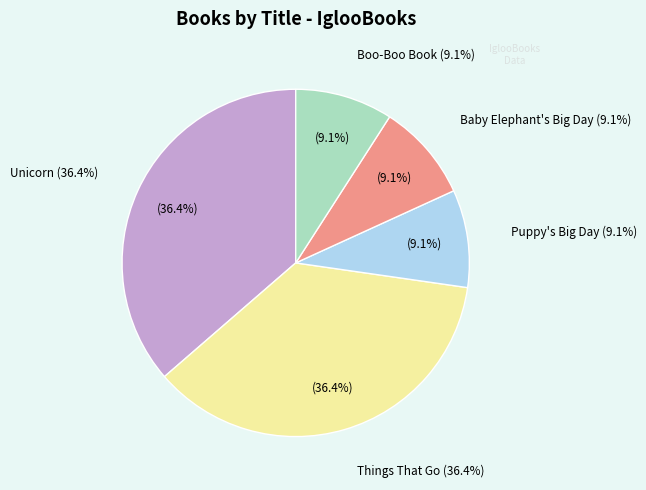

How many slices are in this pie chart?

5